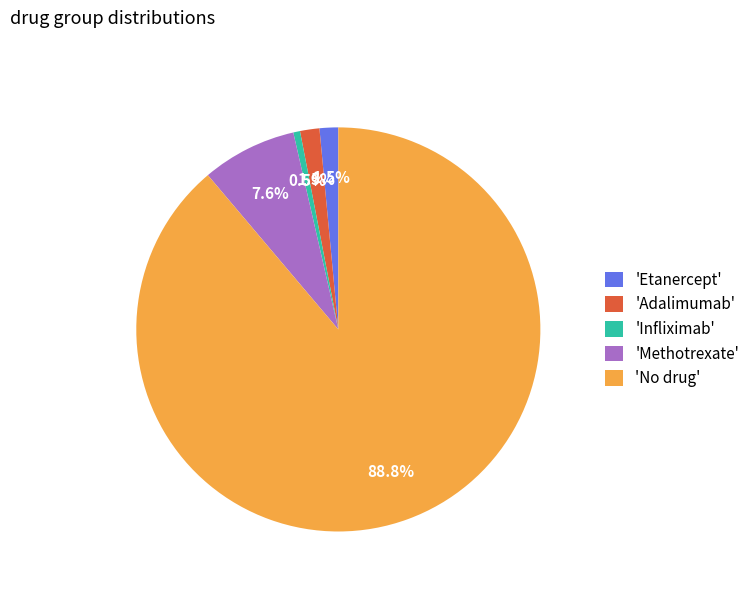

Between 'Infliximab' and 'No drug', which is larger?

'No drug'